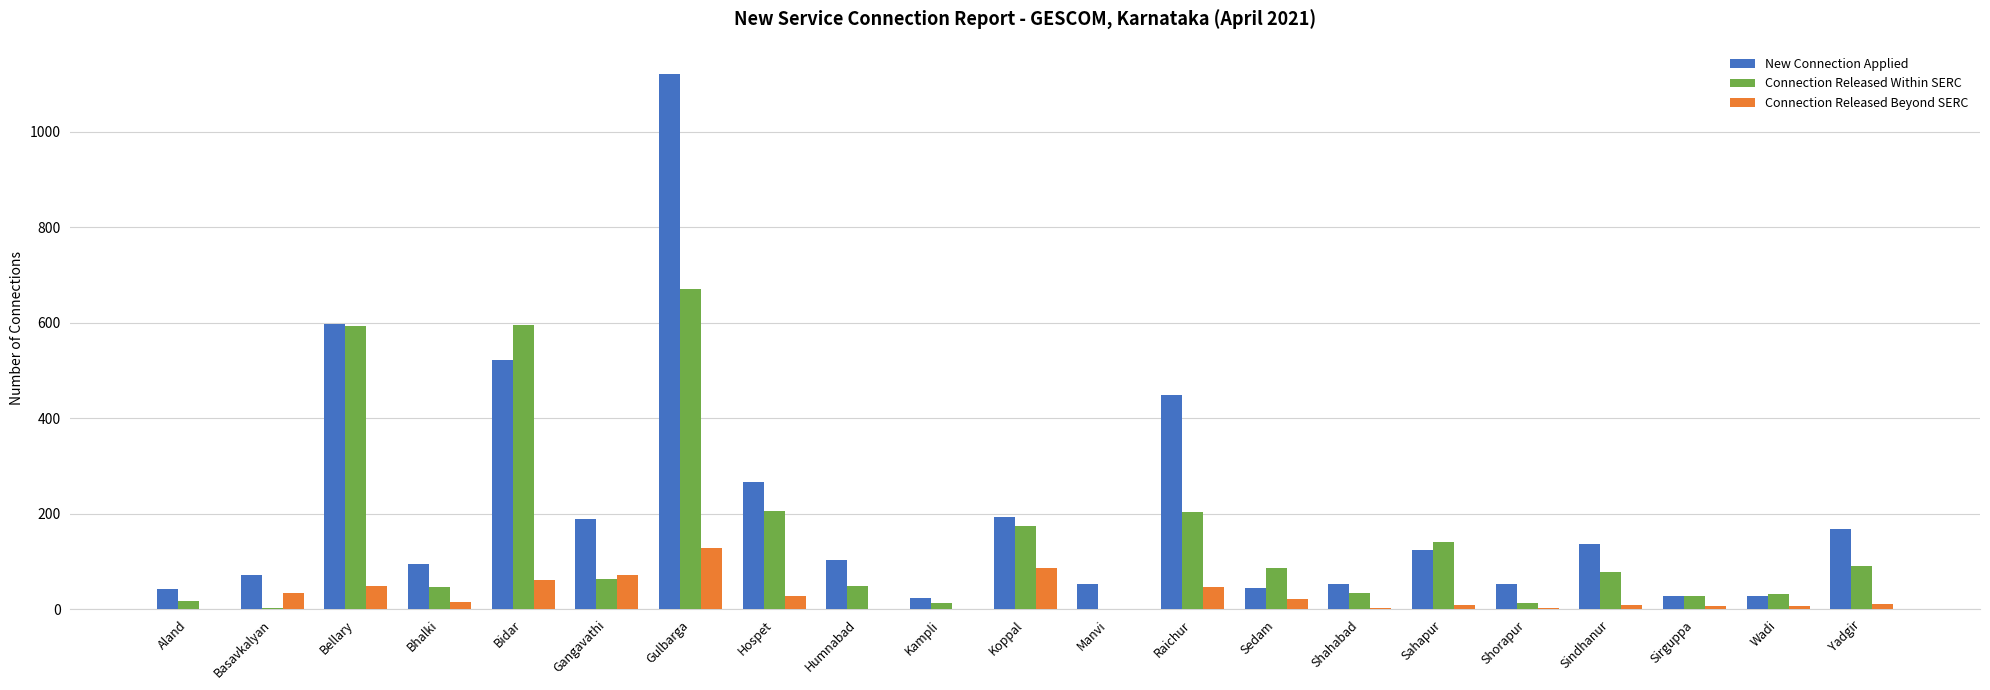

Which series has the largest range (max minus min)?

New Connection Applied